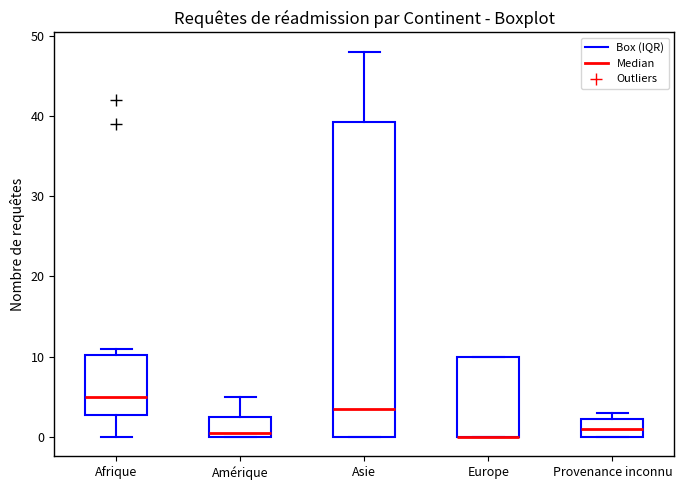

Reading left to right, transcribe this box plot: for each box, give where its median line is, the range the box spans, and where its two whiskers end, as read against the y-axis. The values are not printed on the chart, so give them approximately, as read against the axis.

Afrique: median 5, box 3 to 10, whiskers 0 to 11
Amérique: median 1, box 0 to 3, whiskers 0 to 5
Asie: median 4, box 0 to 39, whiskers 0 to 48
Europe: median 0 (drawn on the box's lower edge), box 0 to 10, whiskers 0 to 10
Provenance inconnu: median 1, box 0 to 2, whiskers 0 to 3